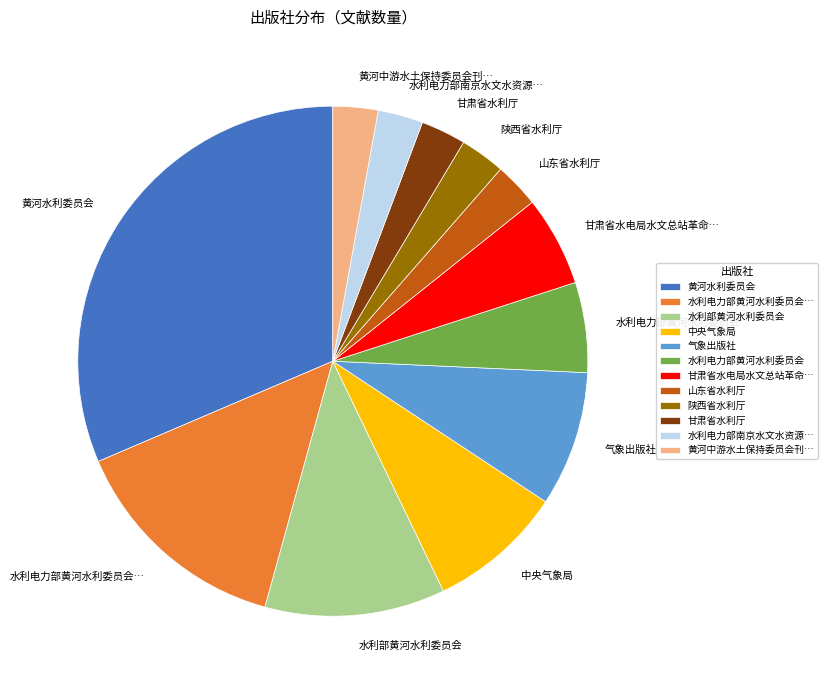

Which slice is the largest?

黄河水利委员会